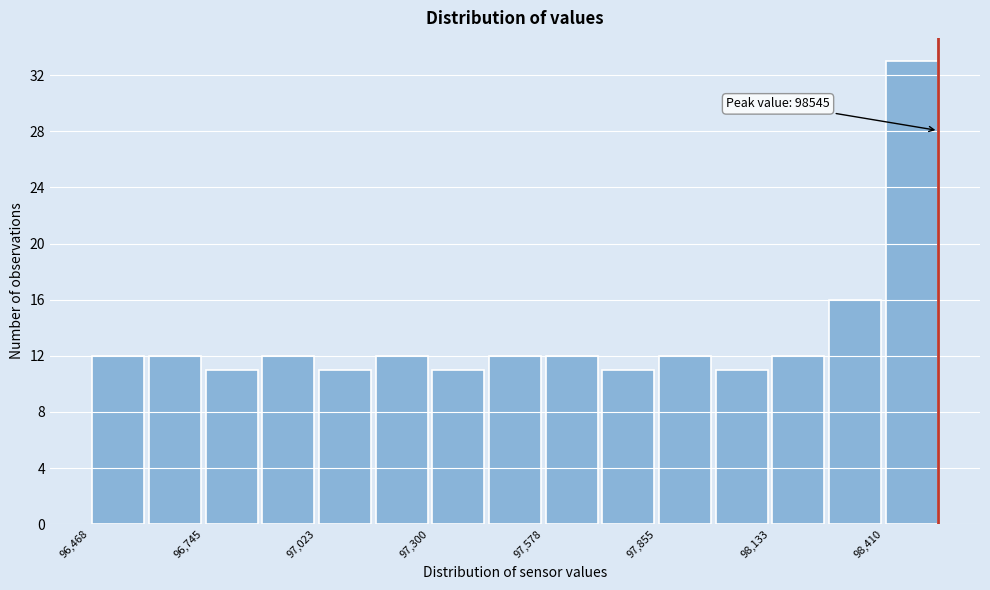

Around what value on the x-axis is the tallest bar? Give the approximate position of its centre, as read against the axis.

98500